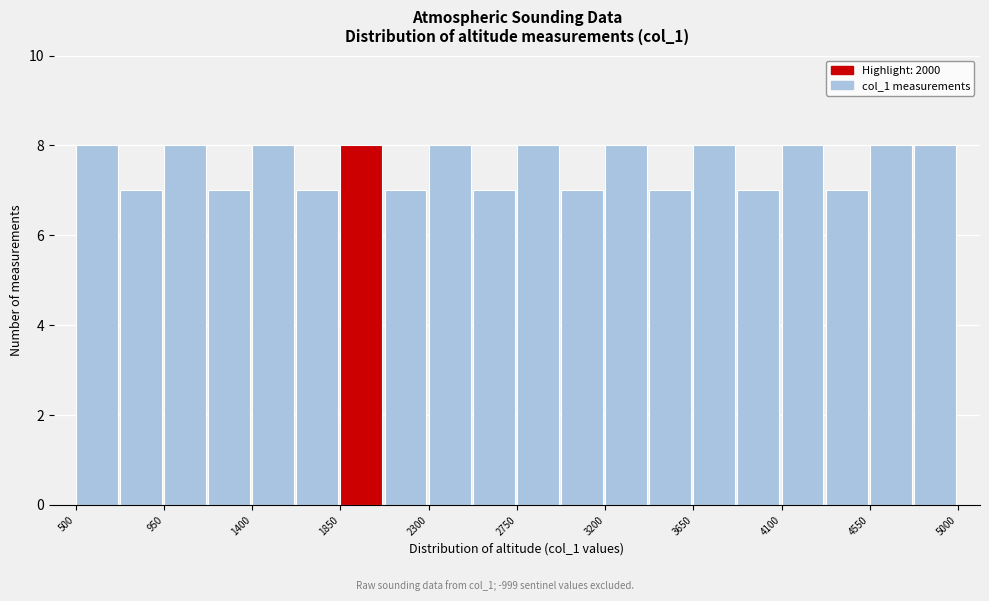

Reading left to right, transcribe this chart: for each bar, give the range it covers on the x-axis and its height. Neither the bar edges nor the heights are printed on the chart, so give them approximately, as read against the axes.

500 to 725: 8
725 to 950: 7
950 to 1175: 8
1175 to 1400: 7
1400 to 1625: 8
1625 to 1850: 7
1850 to 2075: 8
2075 to 2300: 7
2300 to 2525: 8
2525 to 2750: 7
2750 to 2975: 8
2975 to 3200: 7
3200 to 3425: 8
3425 to 3650: 7
3650 to 3875: 8
3875 to 4100: 7
4100 to 4325: 8
4325 to 4550: 7
4550 to 4775: 8
4775 to 5000: 8